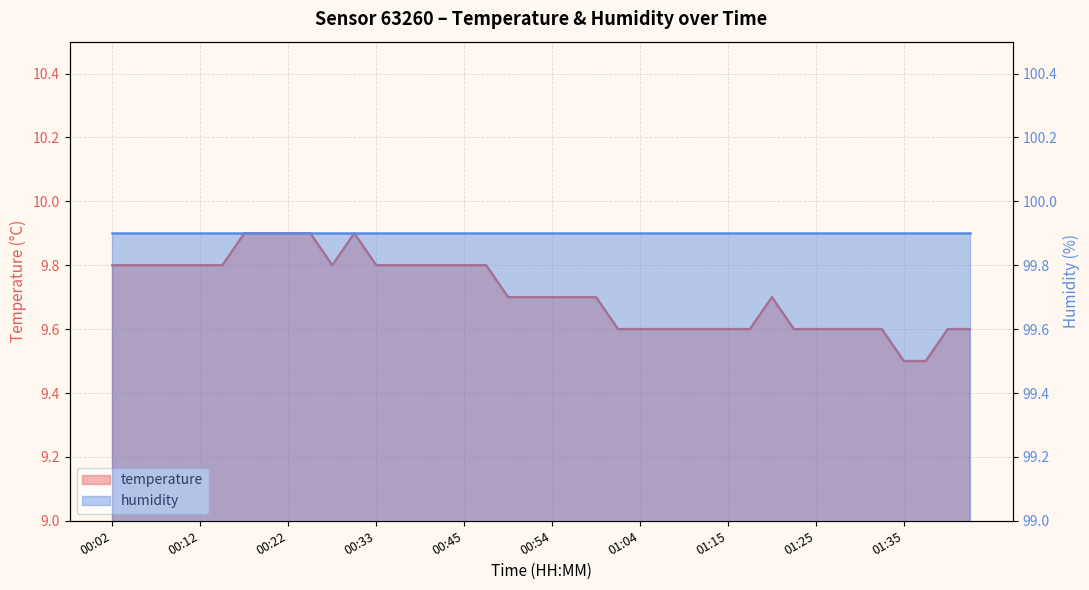

True or false: the data shows 9.7 at 01:20.

True